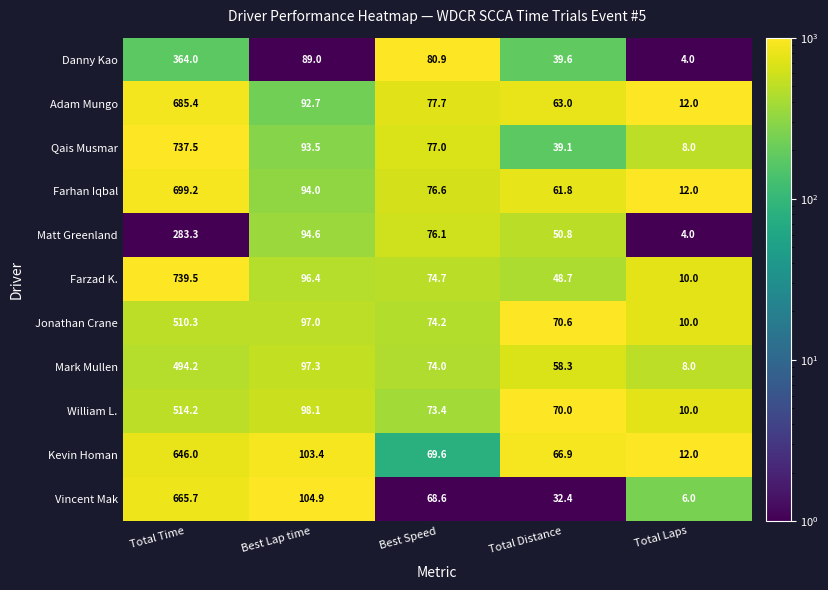

What is the greatest value displayed?

739.5